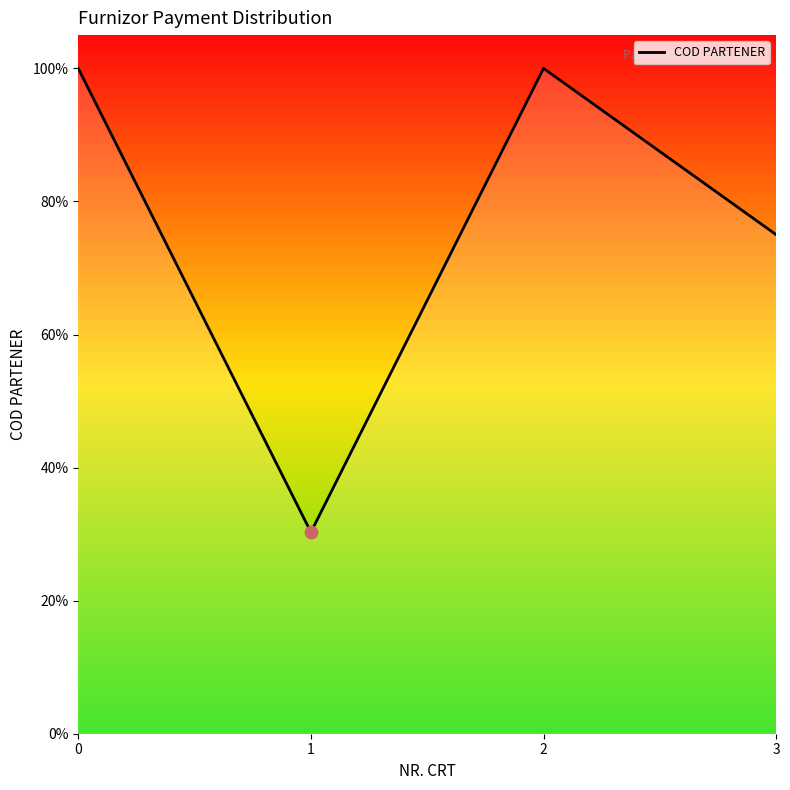

What is the change in value from 0 to 1?

-0.7